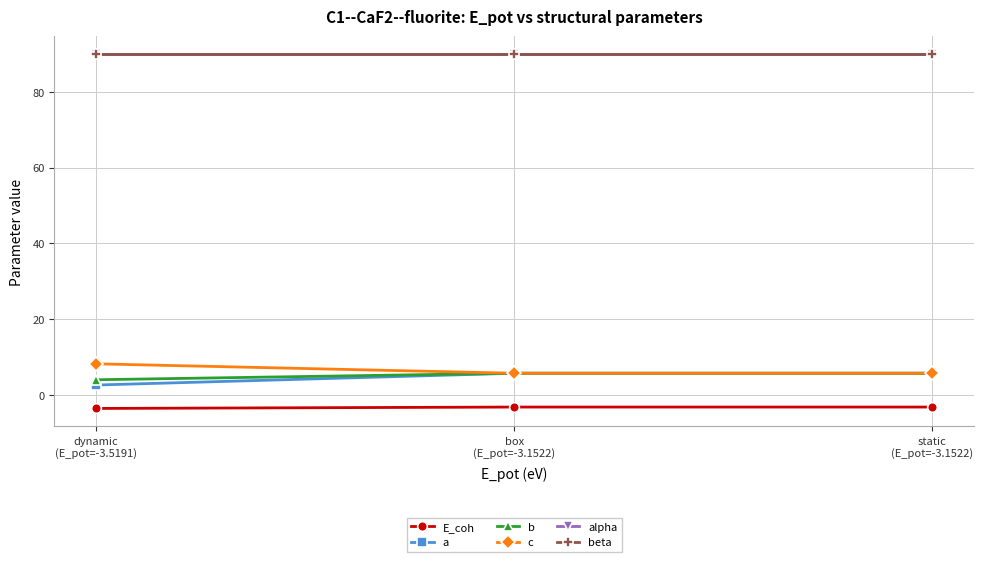

What is the label of the 3rd point from the right?

dynamic
(E_pot=-3.5191)